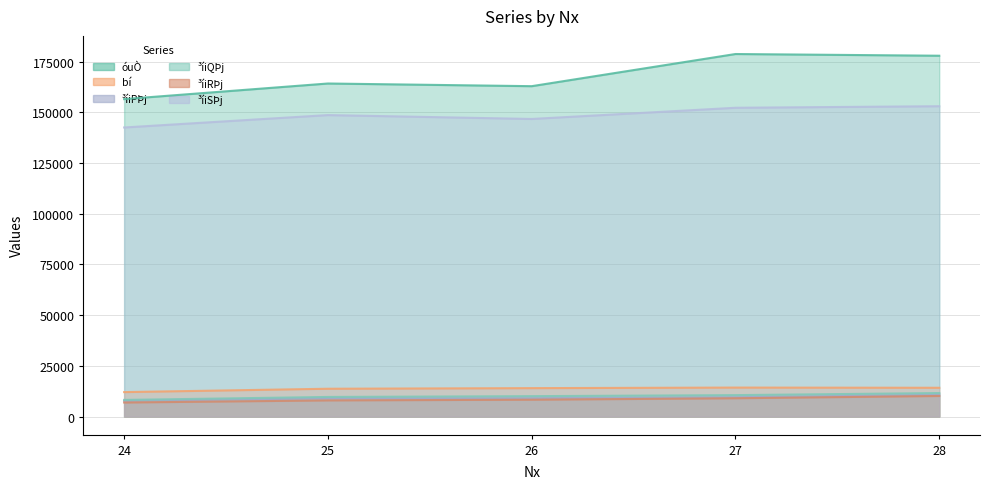

Which series changed the most between 26 and 27?

óuÒ